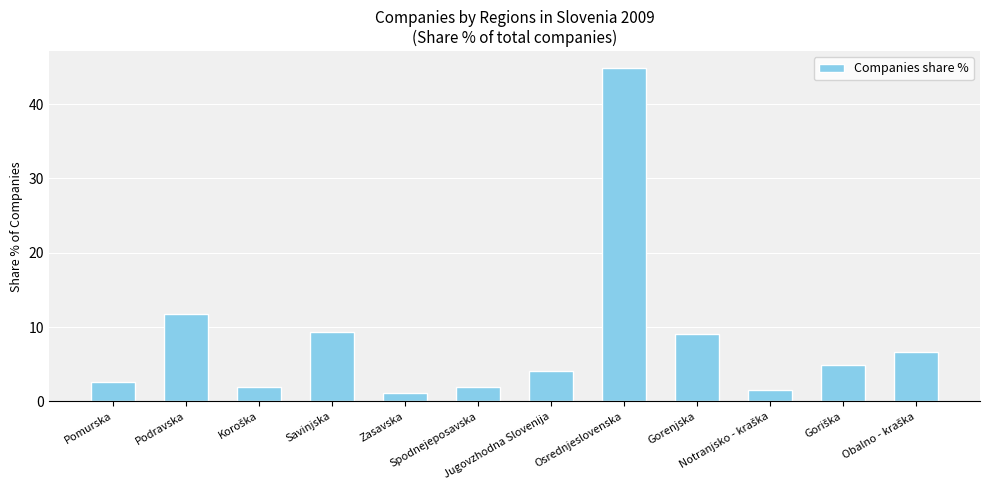

What is the maximum value shown in the chart?

44.9